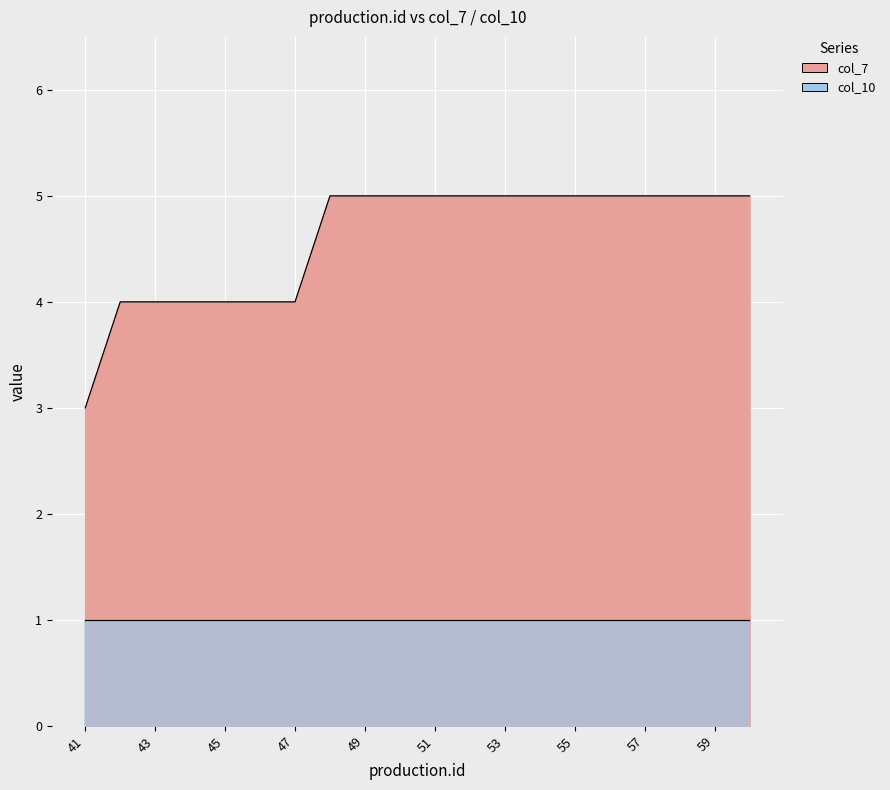

List the labels in order of value, largest first.

48, 49, 50, 51, 52, 53, 54, 55, 56, 57, 58, 59, 60, 42, 43, 44, 45, 46, 47, 41